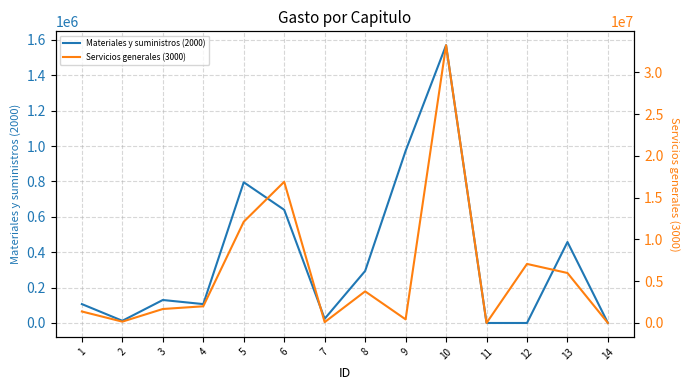

List the labels in order of Servicios generales (3000) value, smallest first.

11, 14, 7, 2, 9, 1, 3, 4, 8, 13, 12, 5, 6, 10